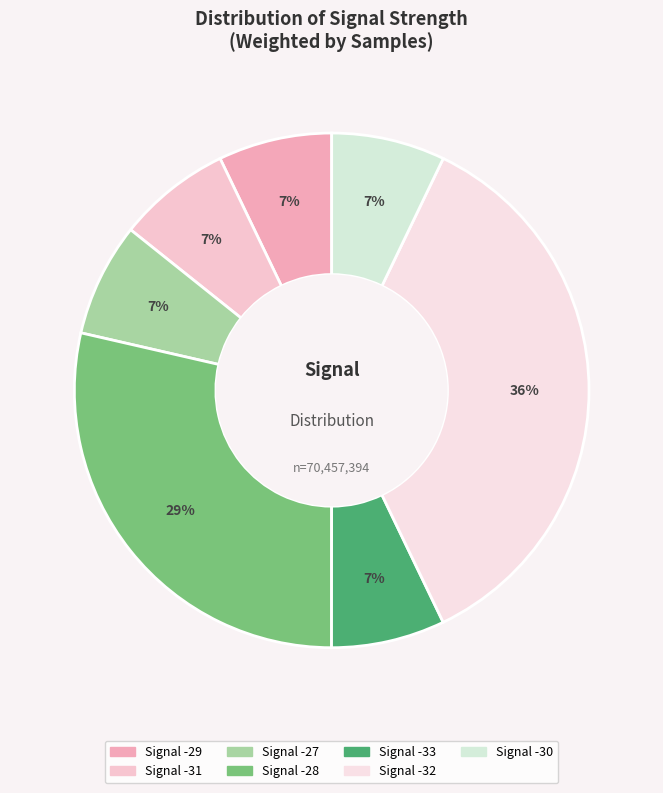

Is there a majority slice in this chart?

No